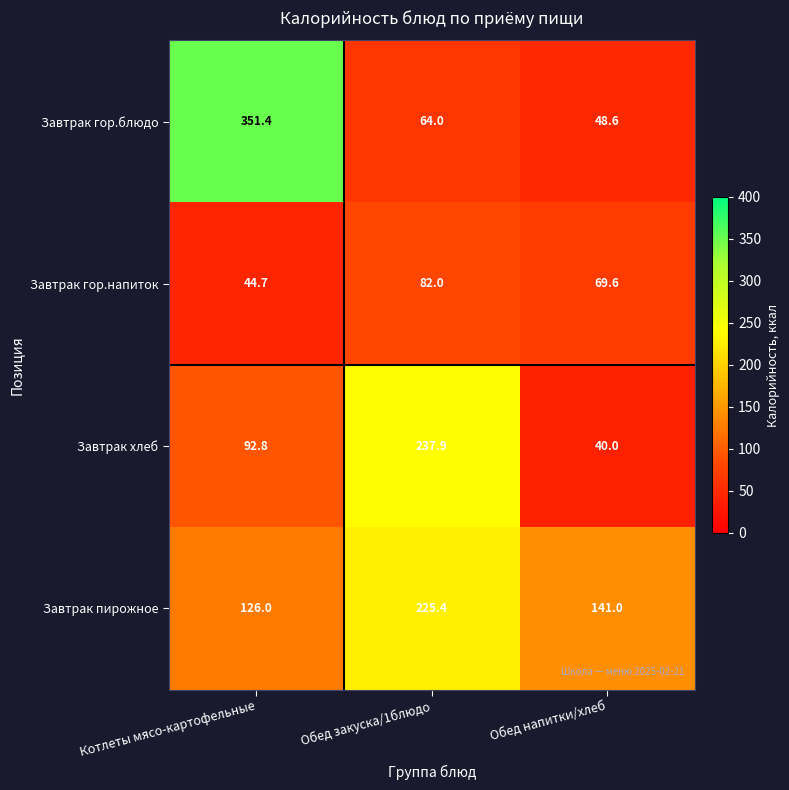

Reading right to left, what are all the values shown in this chart?

Завтрак гор.блюдо: Обед напитки/хлеб=48.6	Обед закуска/1блюдо=64.0	Котлеты мясо-картофельные=351.4
Завтрак гор.напиток: Обед напитки/хлеб=69.6	Обед закуска/1блюдо=82.0	Котлеты мясо-картофельные=44.7
Завтрак хлеб: Обед напитки/хлеб=40.0	Обед закуска/1блюдо=237.9	Котлеты мясо-картофельные=92.8
Завтрак пирожное: Обед напитки/хлеб=141.0	Обед закуска/1блюдо=225.4	Котлеты мясо-картофельные=126.0